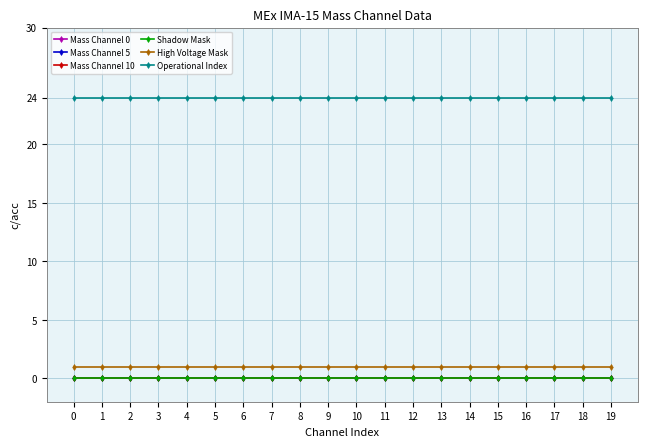

Which has a higher value, 2 or 8?

2